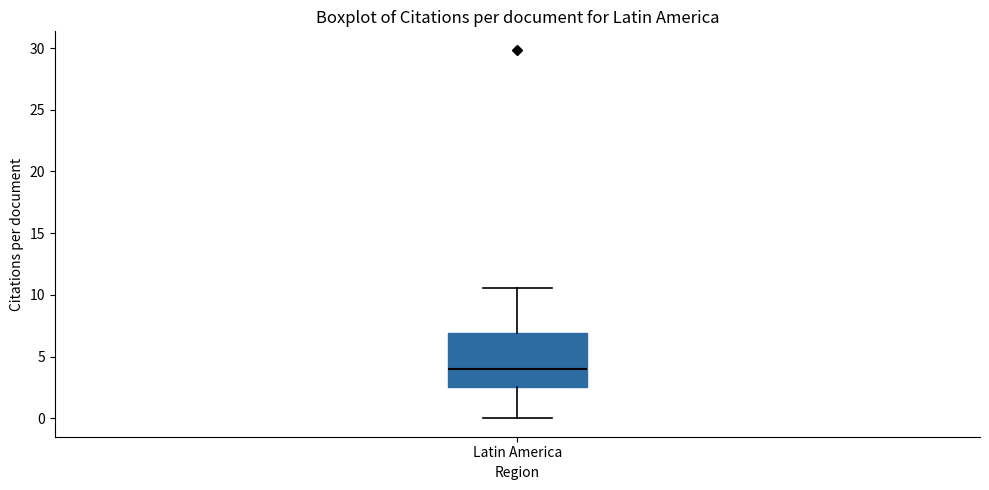

Read this box plot against the y-axis: the position of the median line, the range covered by the box, and the ends of both whiskers. The values are not printed on the chart, so give them approximately, as read against the axis.

median 4.0, box 2.5 to 7.0, whiskers 0.0 to 10.5